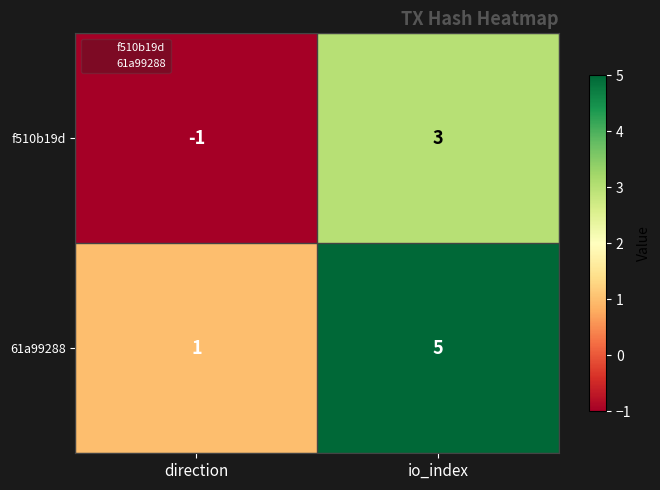

Is it true that 61a99288 equals 1 at direction?

True